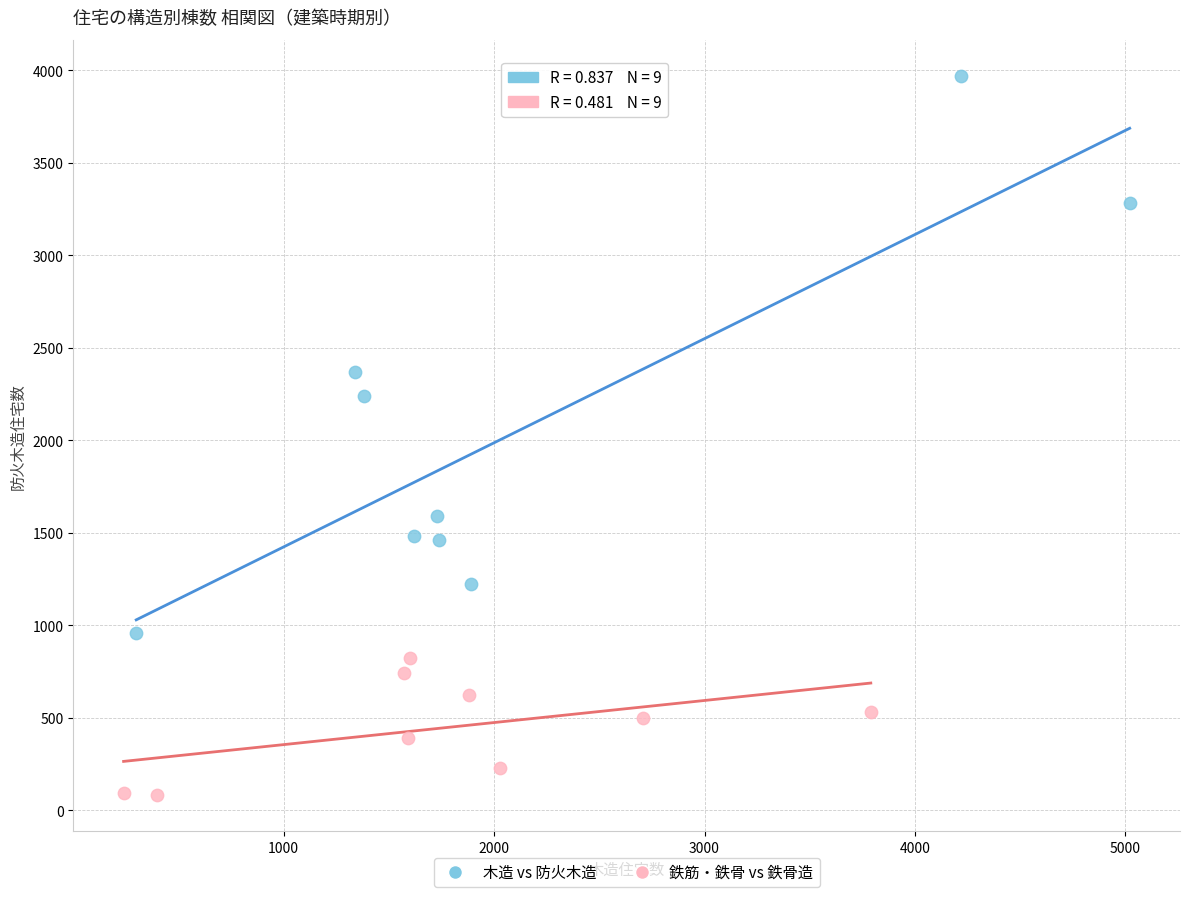

Which series has the largest Y range (max minus min)?

木造 vs 防火木造